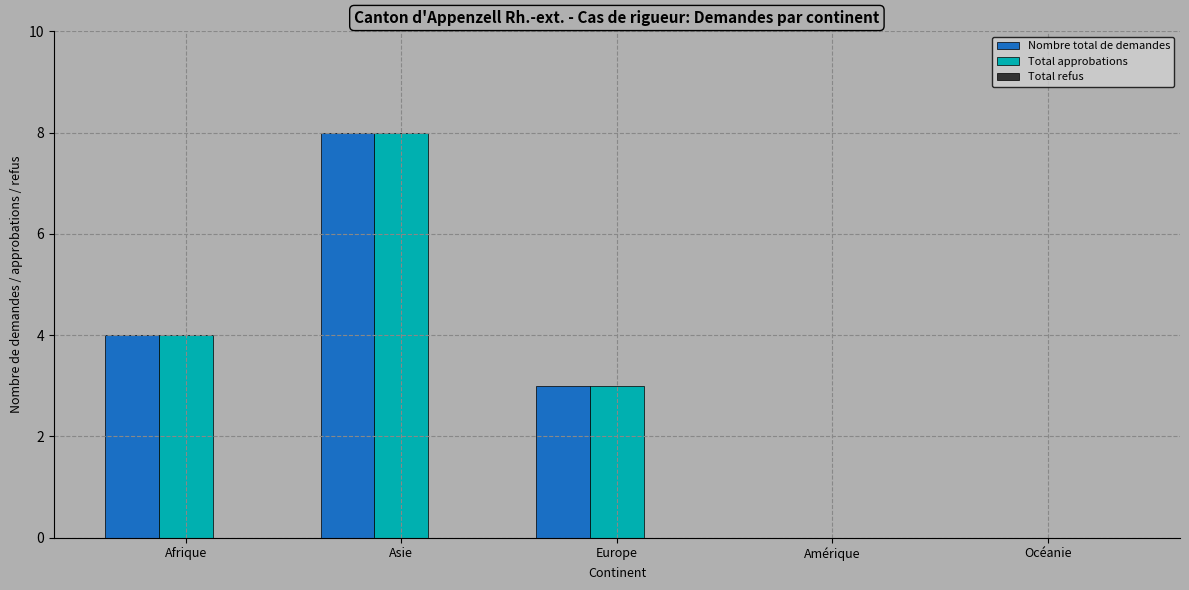

Does the chart contain stacked bars?

No